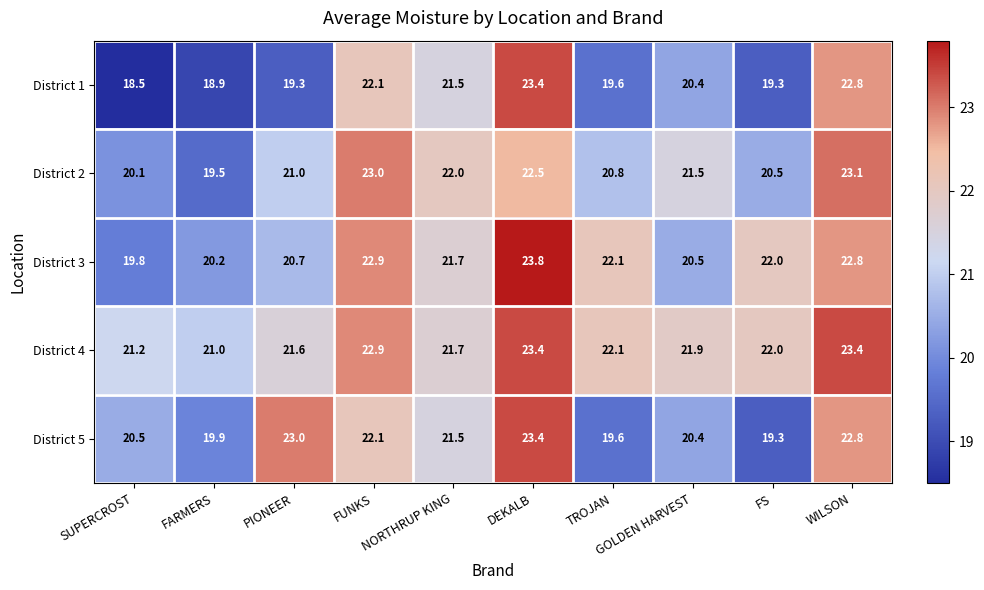

What is the sum of all District 4 values?

221.2